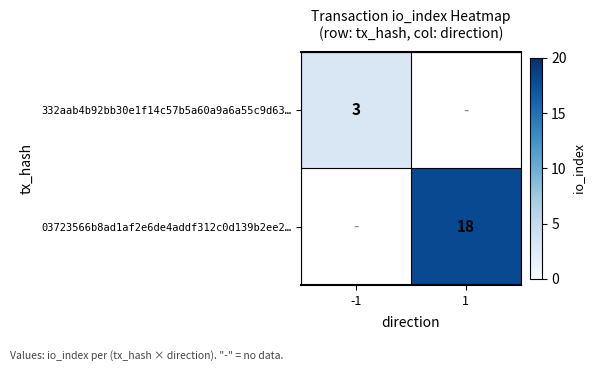

How many data points does each series have?

2